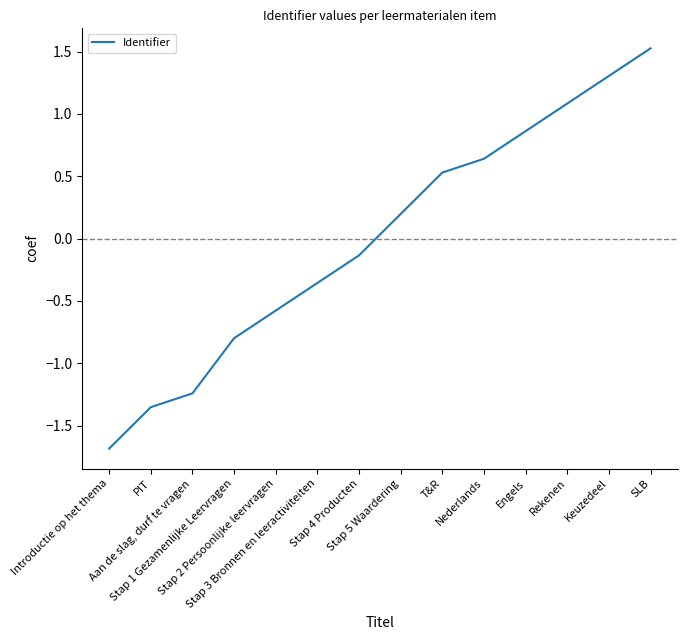

List the labels in order of value, largest first.

SLB, Keuzedeel, Rekenen, Engels, Nederlands, T&R, Stap 5 Waardering, Stap 4 Producten, Stap 3 Bronnen en leeractiviteiten, Stap 2 Persoonlijke leervragen, Stap 1 Gezamenlijke Leervragen, Aan de slag, durf te vragen, PIT, Introductie op het thema